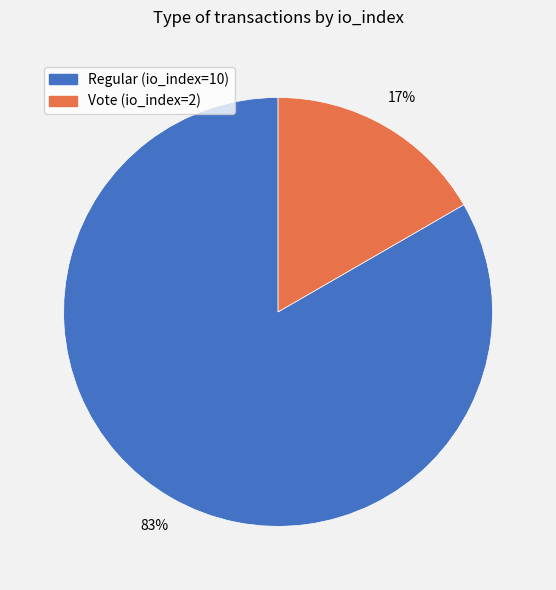

To the nearest percent, what percentage of the pie is Vote (io_index=2)?

17%